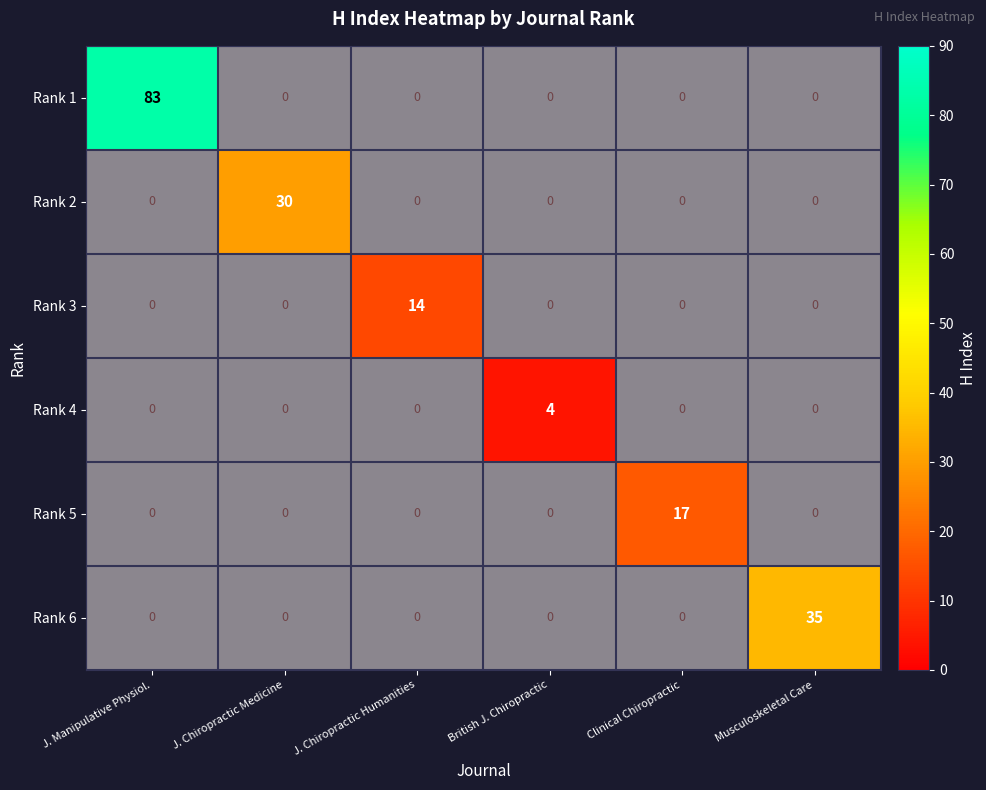

List the labels in order of Rank 5 value, largest first.

Clinical Chiropractic, J. Manipulative Physiol., J. Chiropractic Medicine, J. Chiropractic Humanities, British J. Chiropractic, Musculoskeletal Care